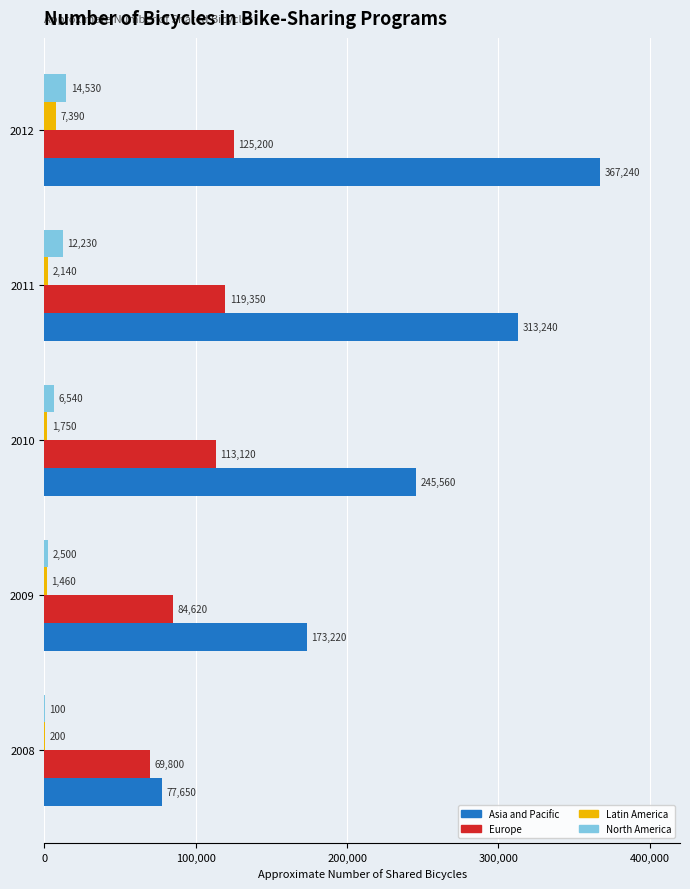

What is the sum of the Europe values at 2012 and 2011?

244550